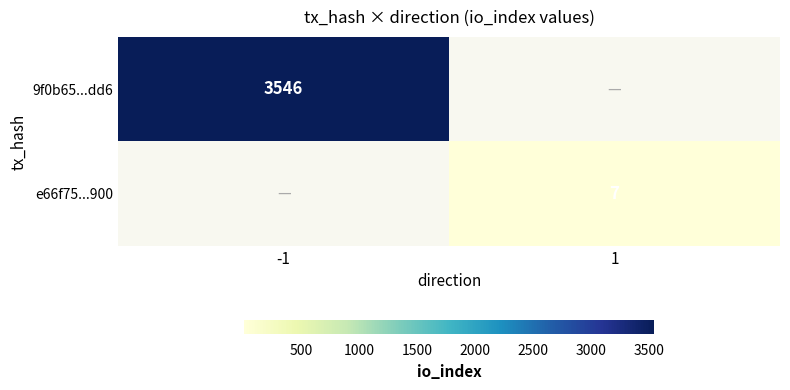

How many series are shown in this chart?

2